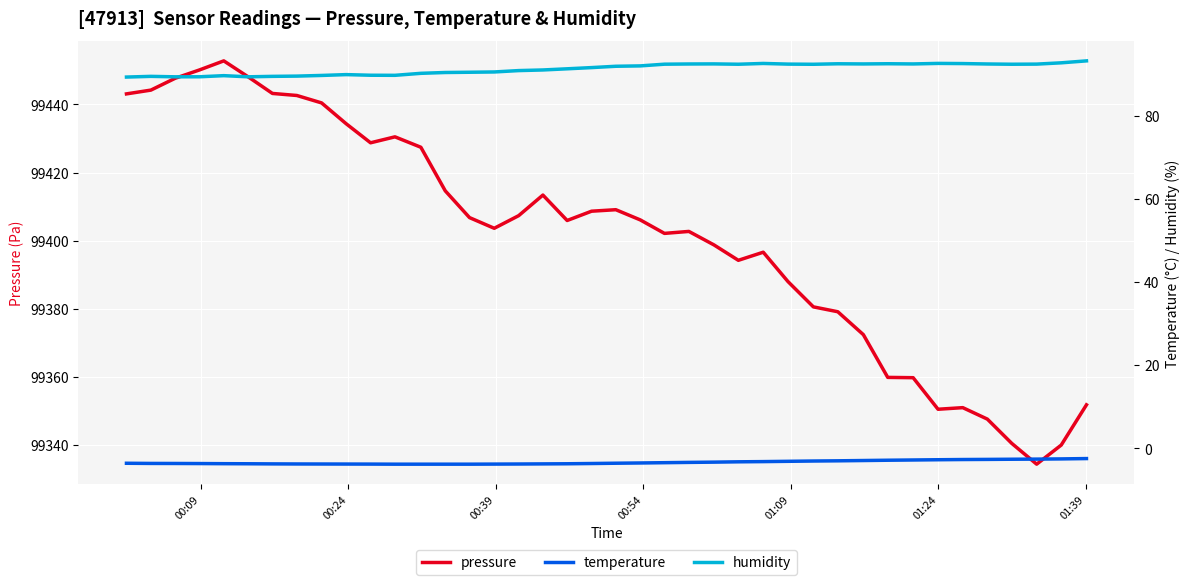

What is the maximum value for pressure?

99452.8